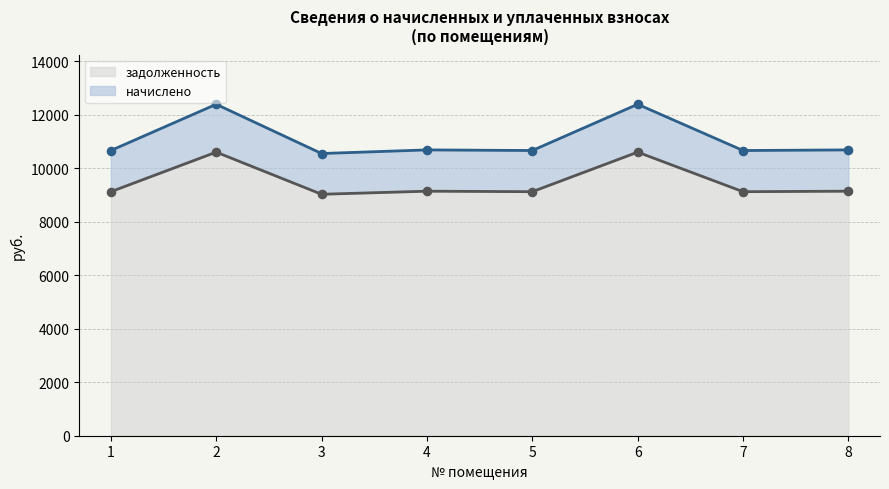

The value of задолженность at 7 is 1841.6. True or false?

False